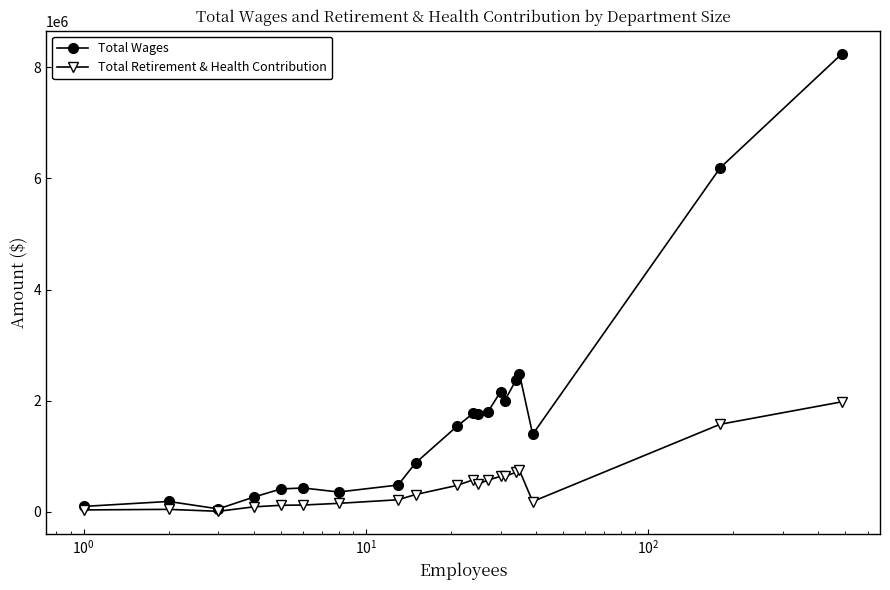

How many data points in Total Wages are less than 1535087?

10